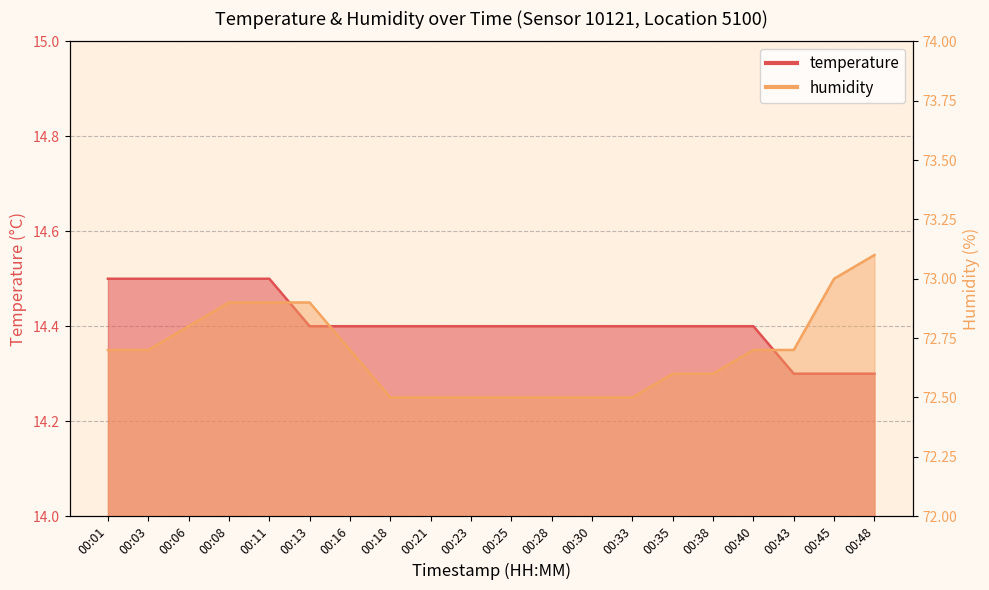

Reading right to left, what are all the values shown in this chart?

temperature: 14.3	14.3	14.3	14.4	14.4	14.4	14.4	14.4	14.4	14.4	14.4	14.4	14.4	14.4	14.4	14.5	14.5	14.5	14.5	14.5
humidity: 73.1	73.0	72.7	72.7	72.6	72.6	72.5	72.5	72.5	72.5	72.5	72.5	72.5	72.7	72.9	72.9	72.9	72.8	72.7	72.7